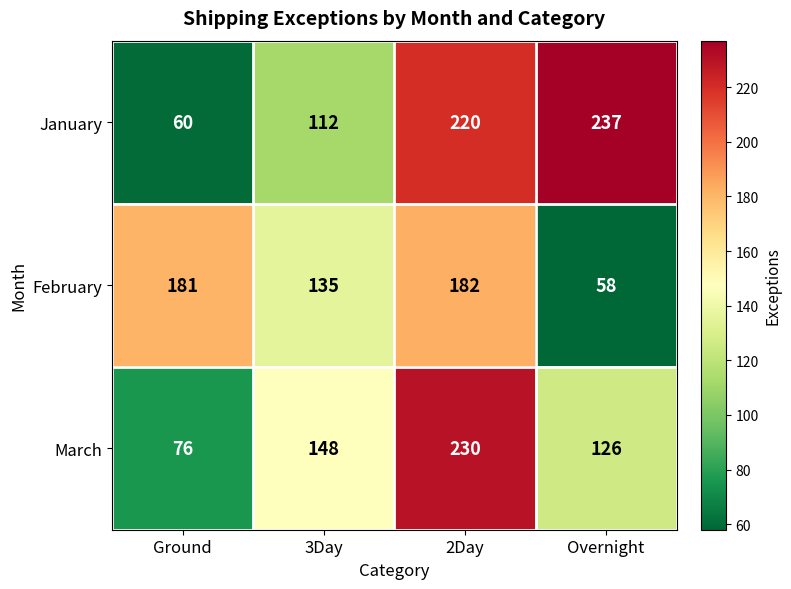

Between 3Day and Overnight, which series saw the biggest shift?

January